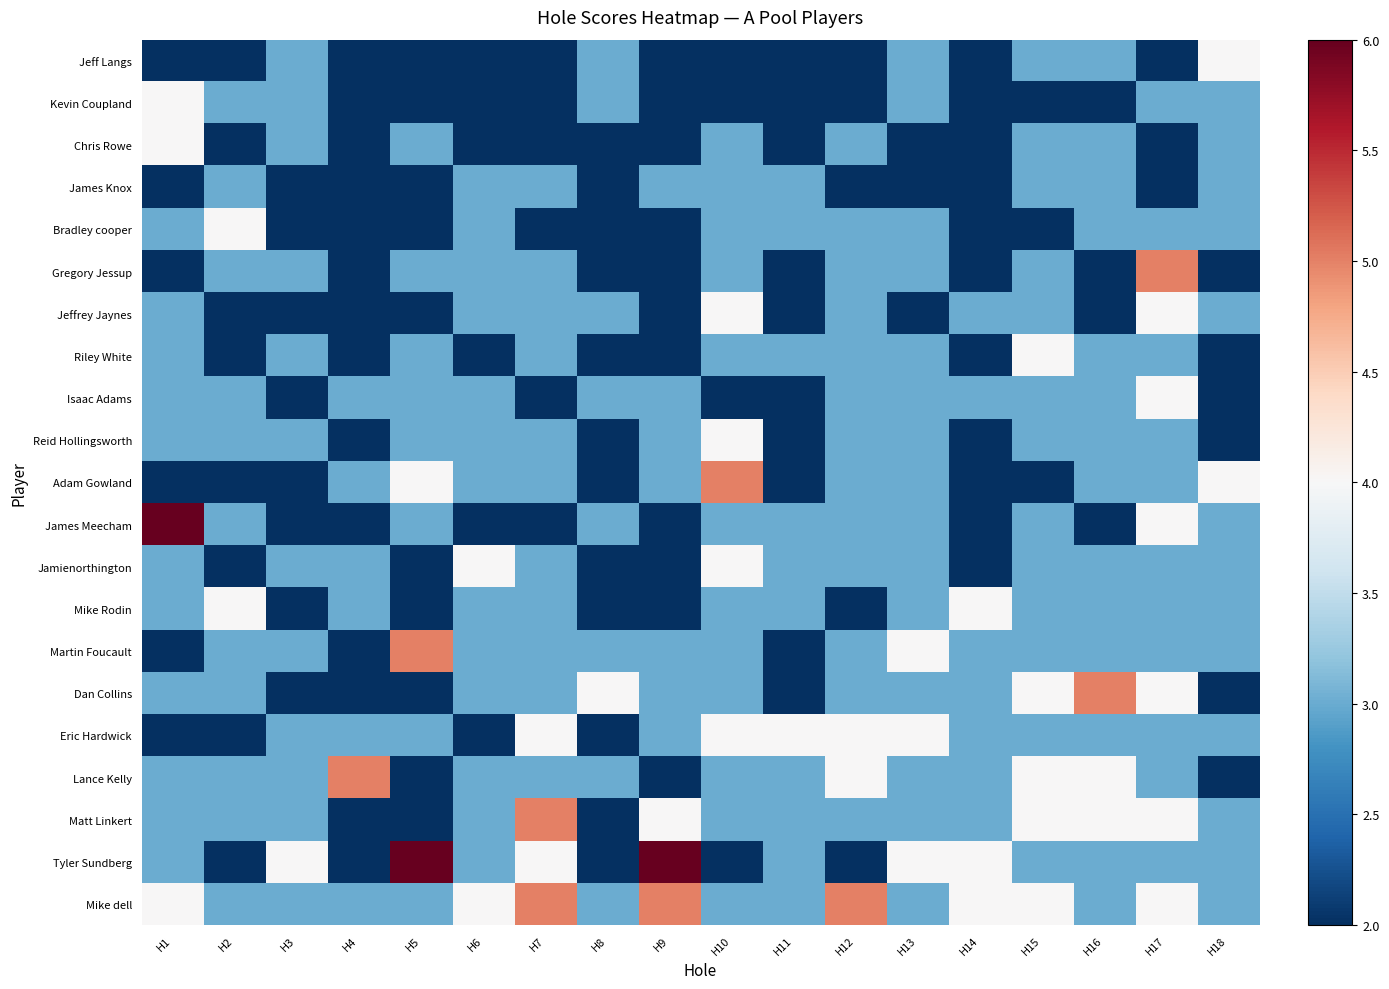

How many distinct data groups are displayed?

21